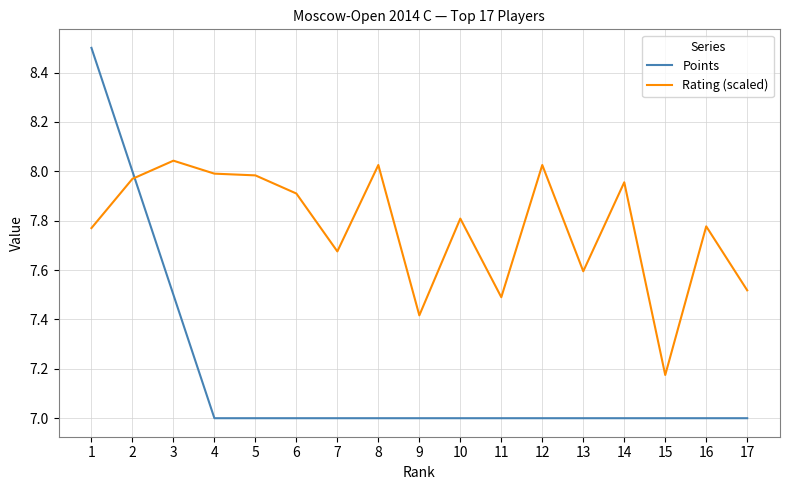

The Rating (scaled) series shows 8.0 at 5. True or false?

True